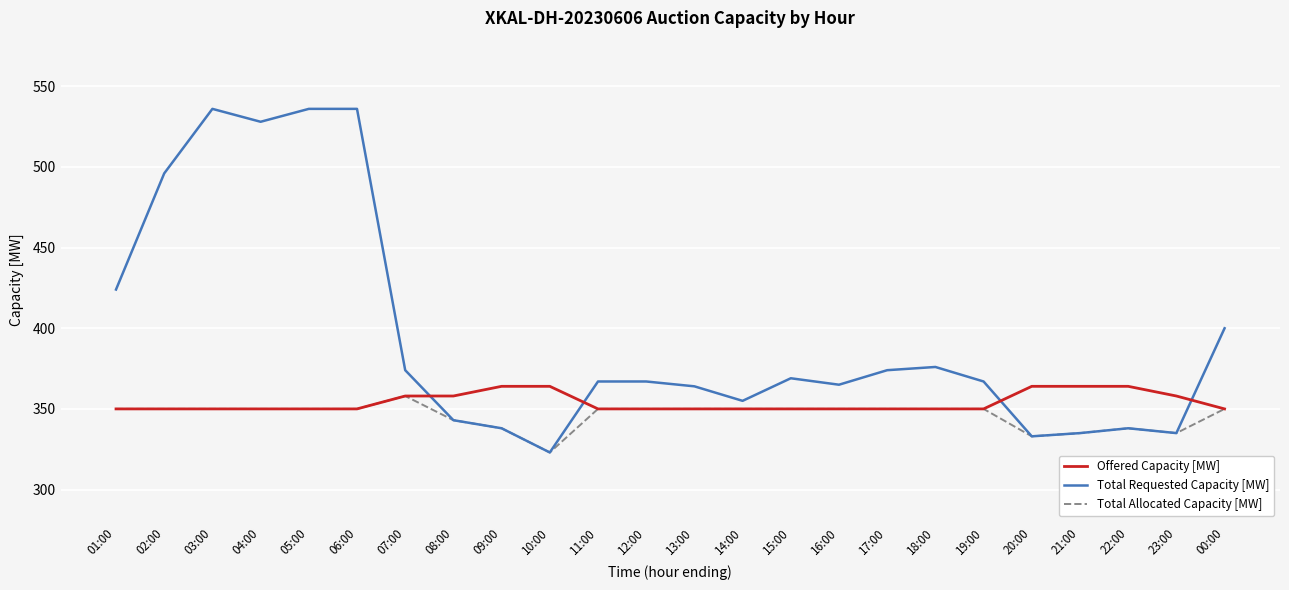

What is the sum of the Total Requested Capacity [MW] values at 02:00 and 04:00?

1024